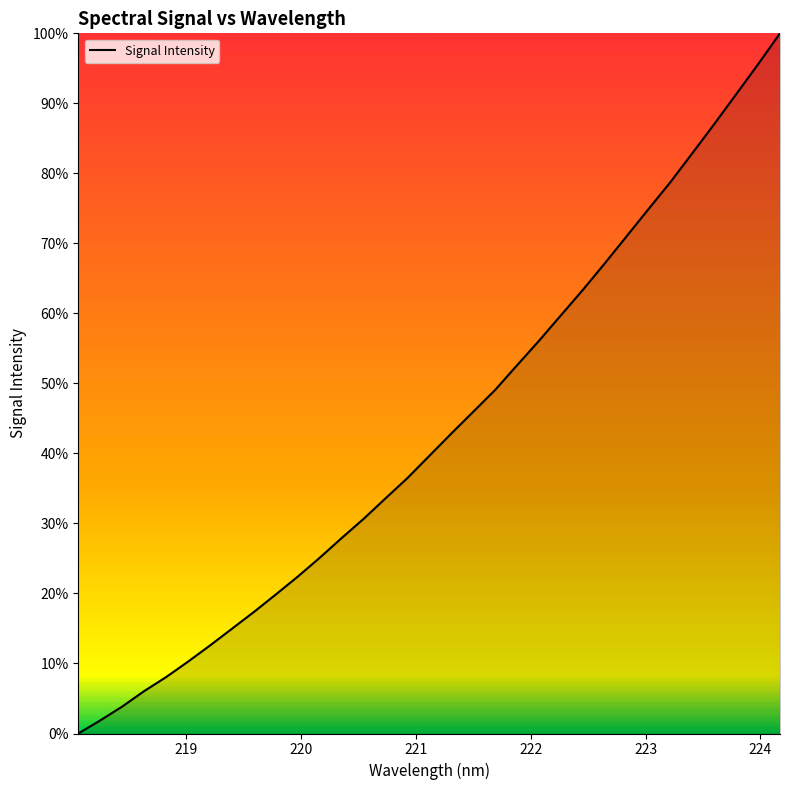

What is the greatest value displayed?

100.0